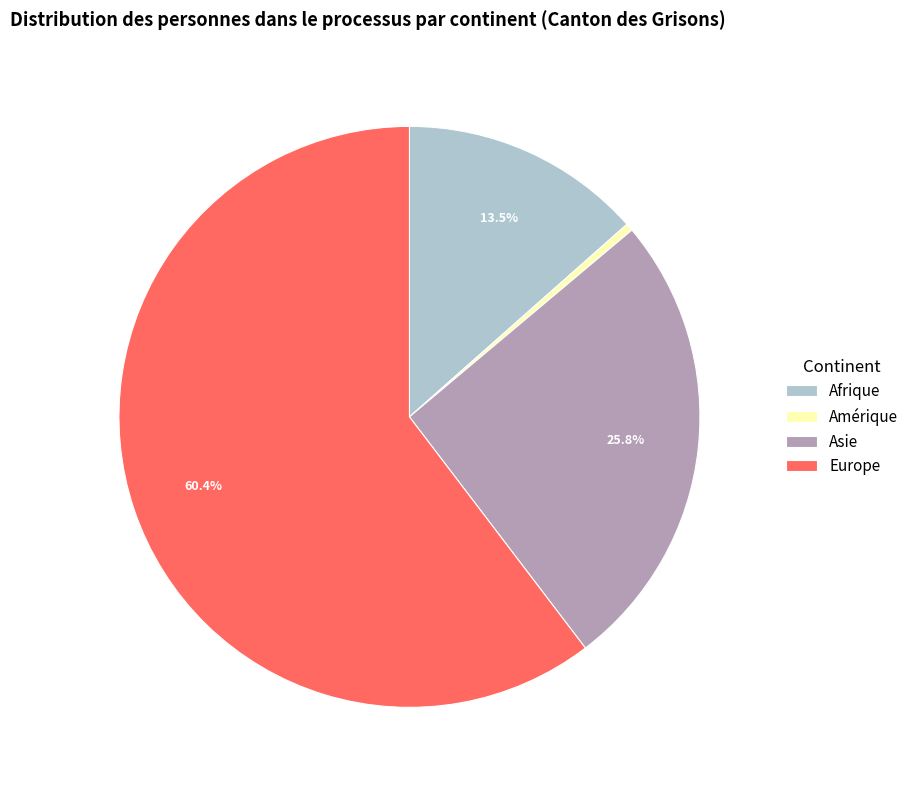

Count the number of slices in the pie.

4